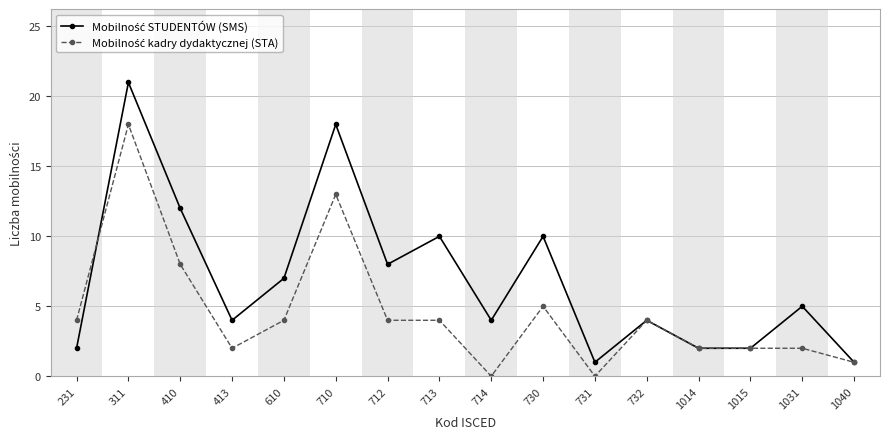

At which category is the sum across all series the highest?

311